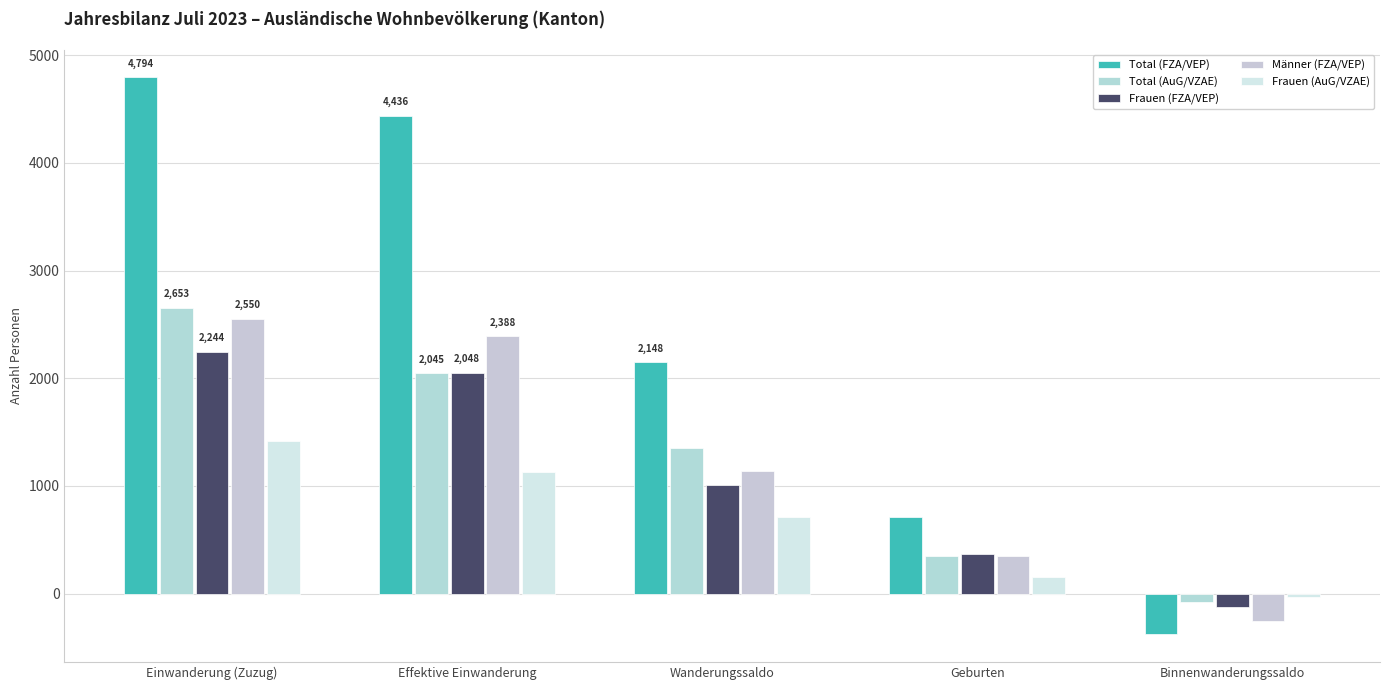

How many negative values does the Frauen (FZA/VEP) series have?

1